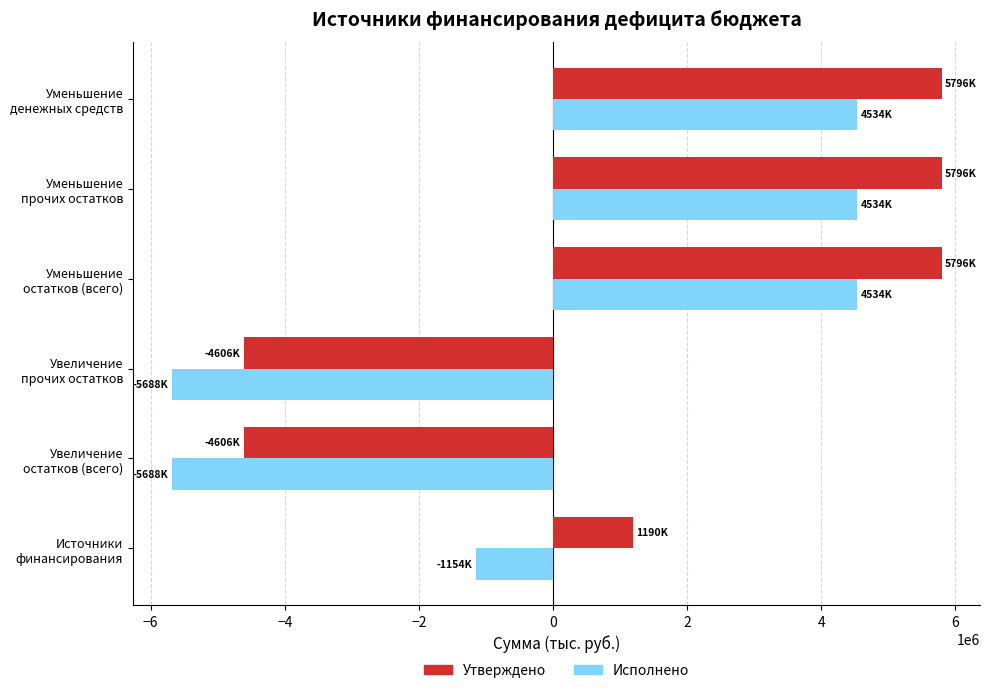

What is the difference between the maximum and minimum values in the Утверждено series?

10402252.9